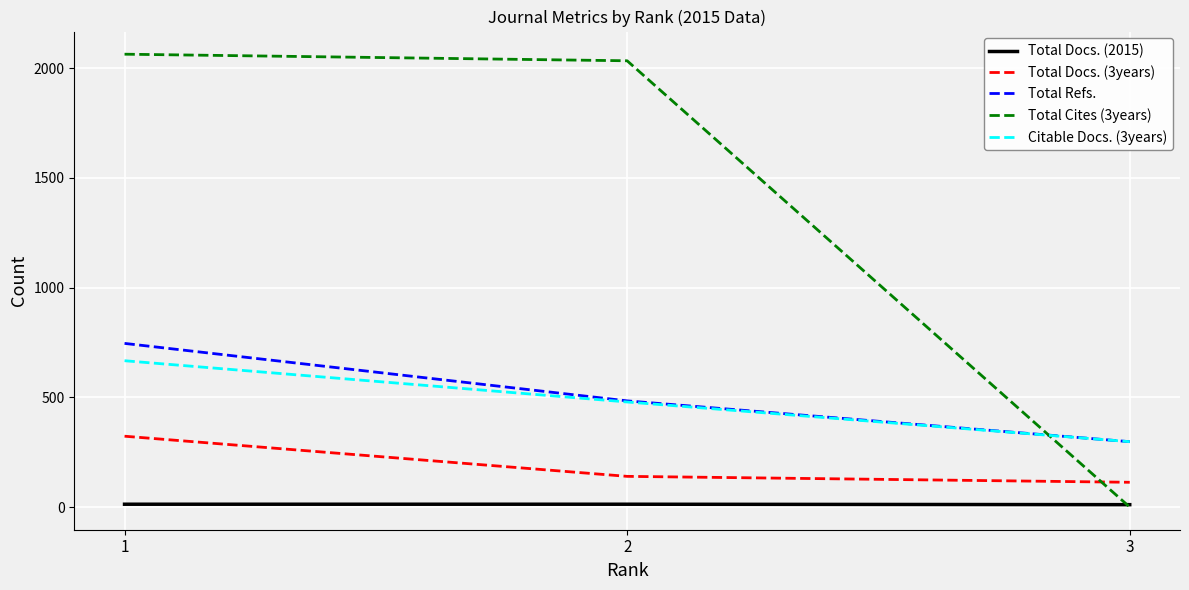

Is the value of Citable Docs. (3years) at 1 greater than the value of Total Refs. at 2?

Yes